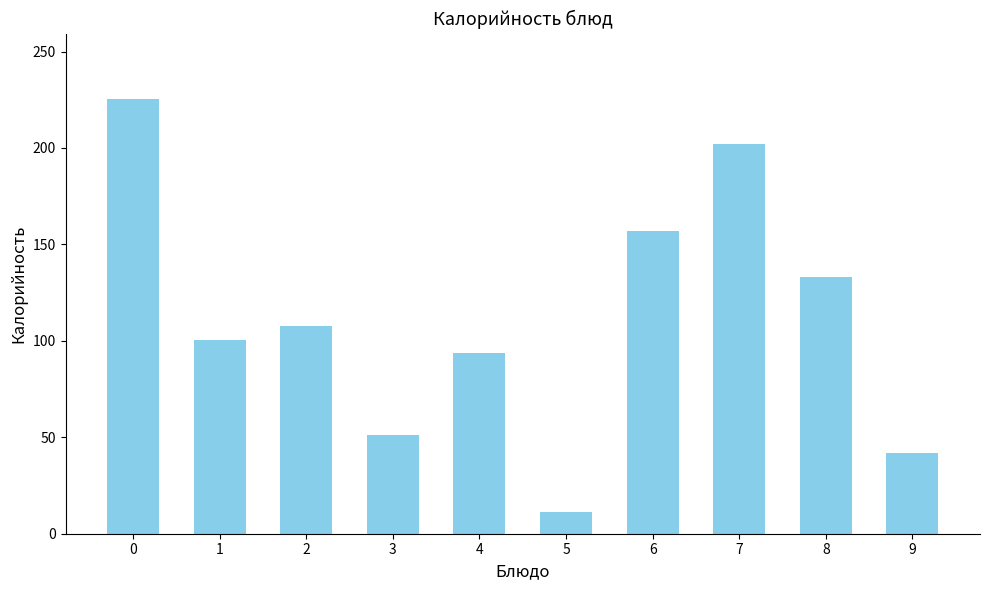

True or false: the data shows 225.5 at 0.

True